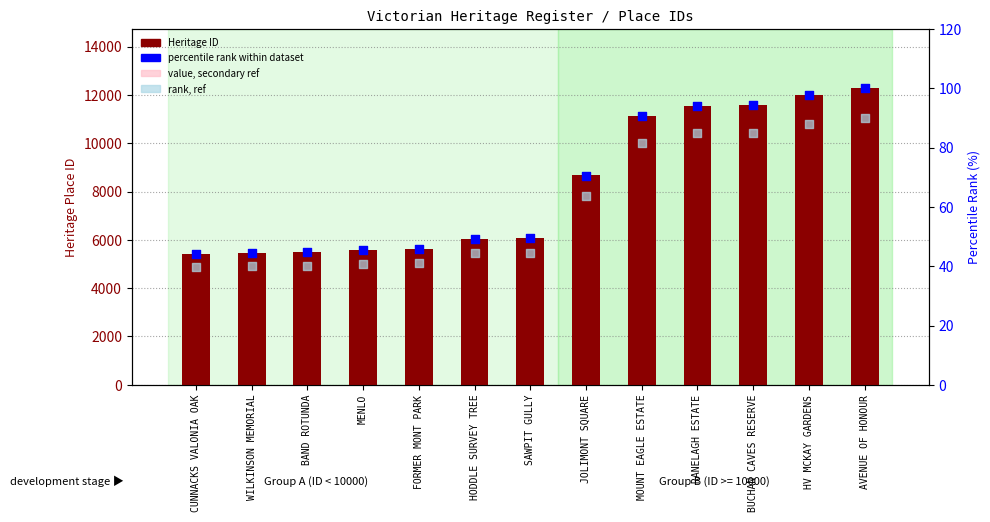

At how many categories does at least one series exceed 9346?

5